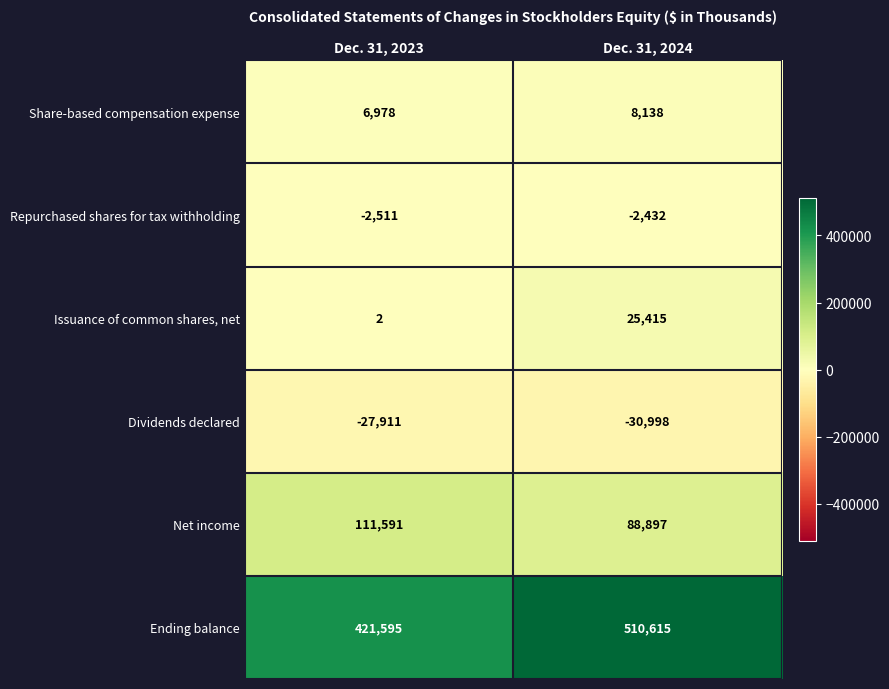

What is the sum of the Issuance of common shares, net values at Dec. 31, 2023 and Dec. 31, 2024?

25417